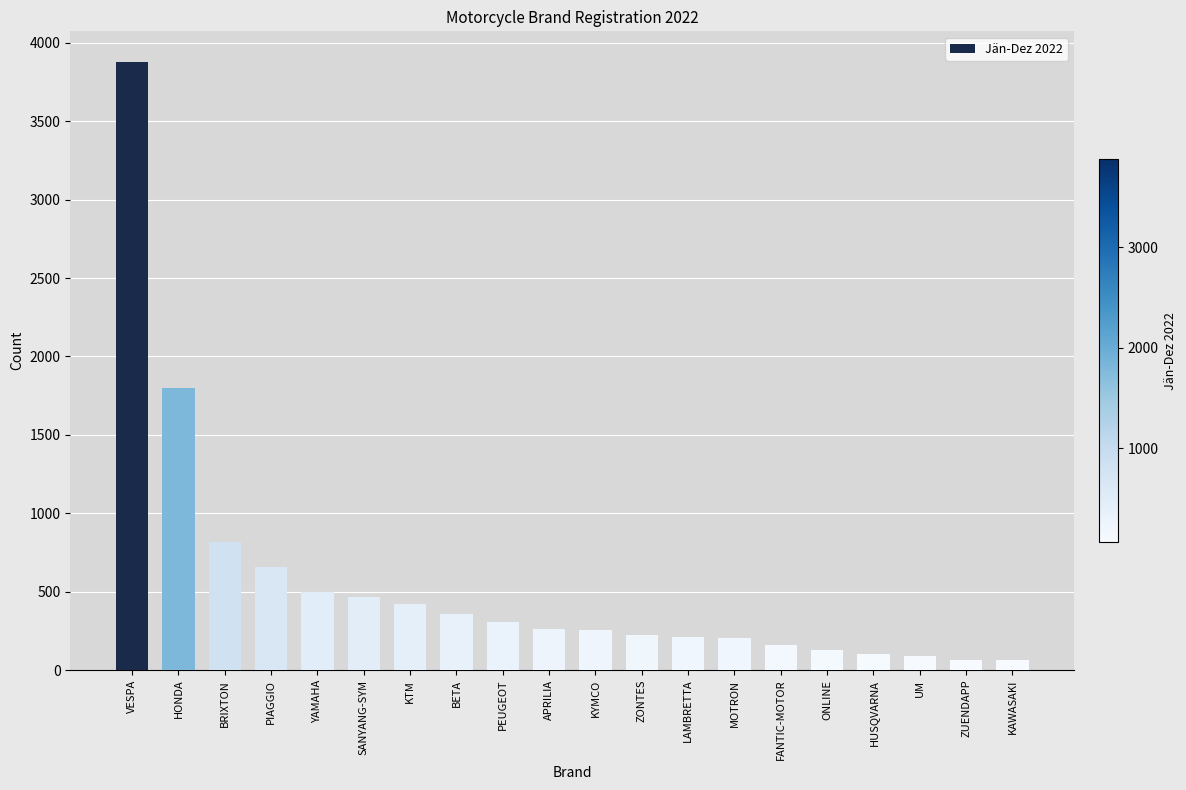

What position from the right is UM?

3